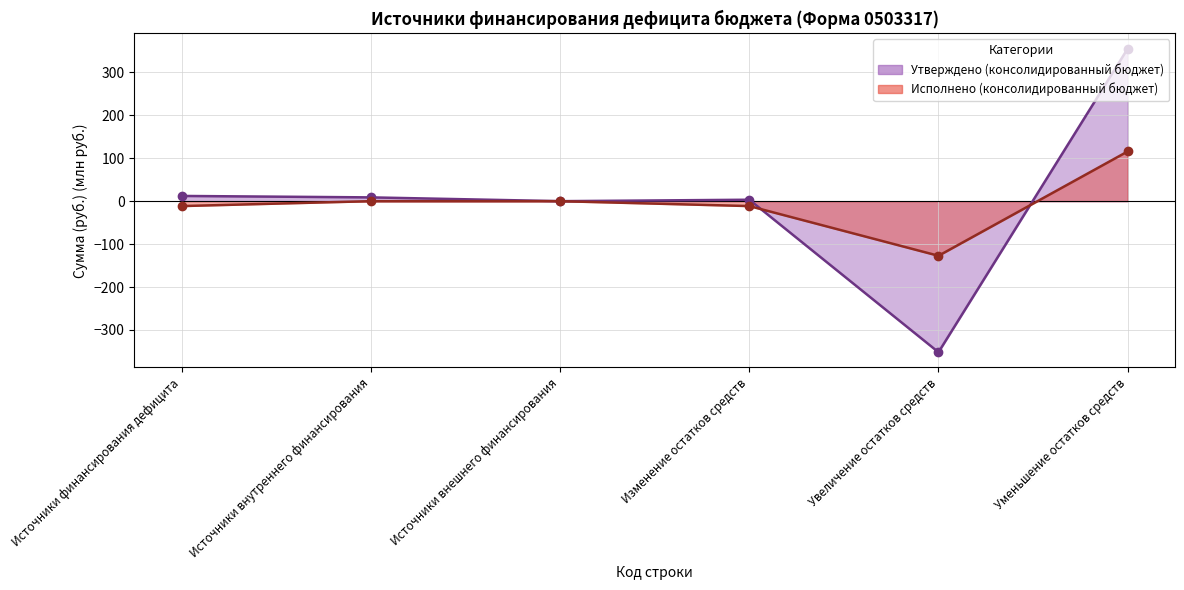

How many interior local valleys does the Утверждено (консолидированный бюджет) series have?

2